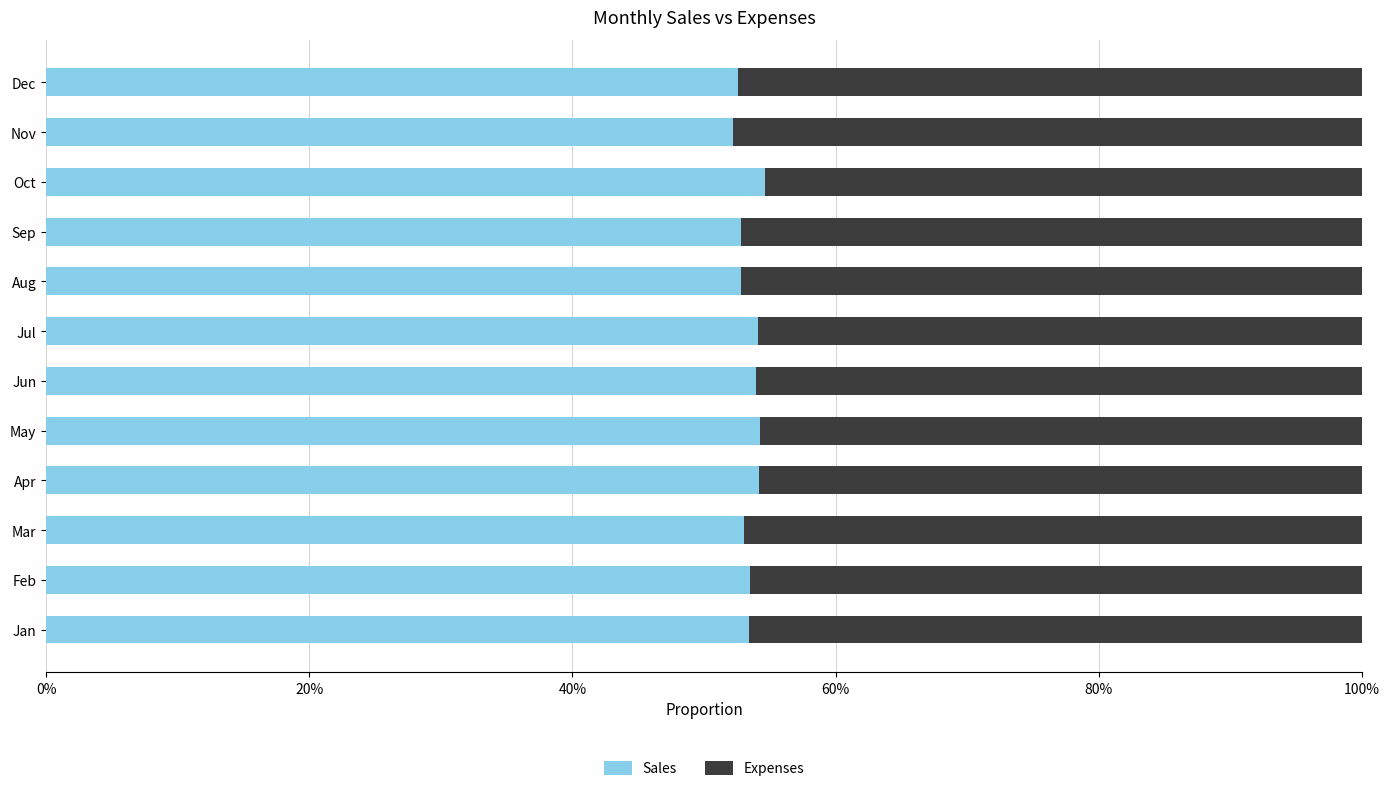

What are all the series names shown in the legend?

Sales, Expenses